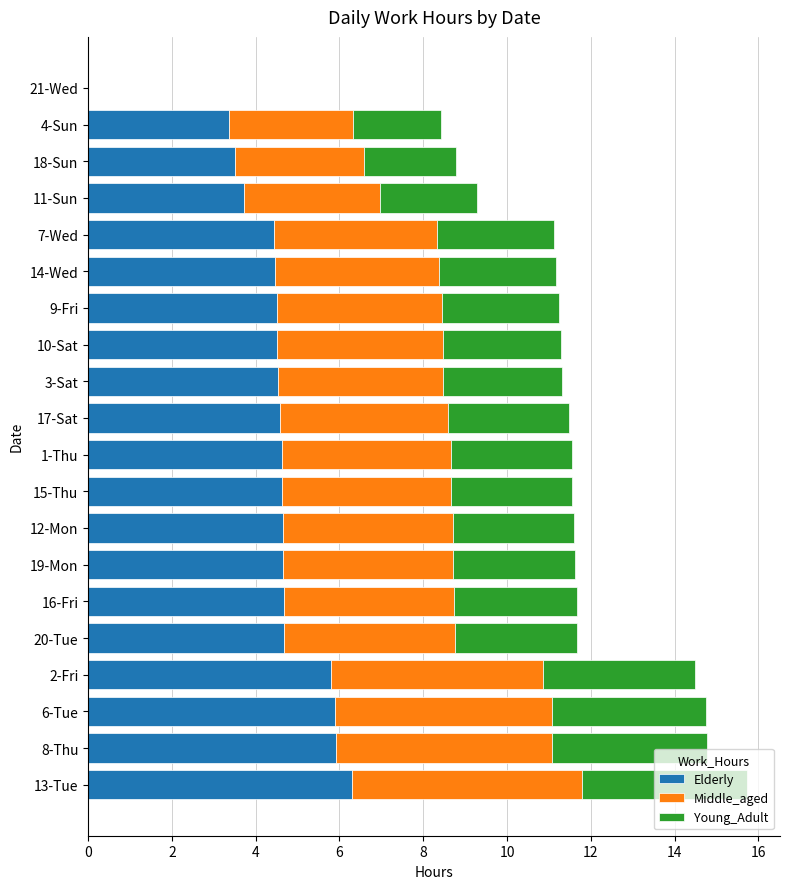

The Elderly series shows 2.1 at 4-Sun. True or false?

False